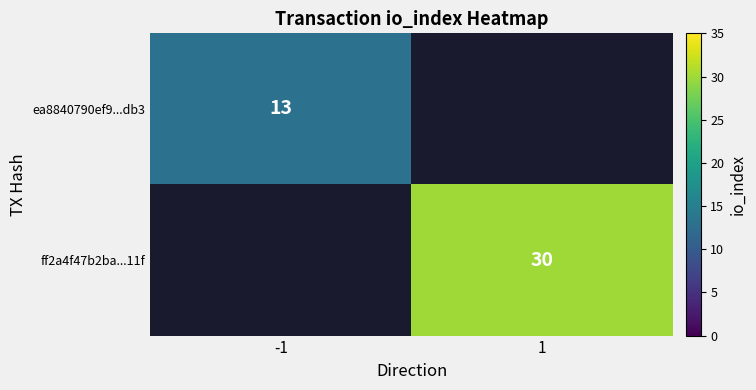

How many data points does each series have?

2